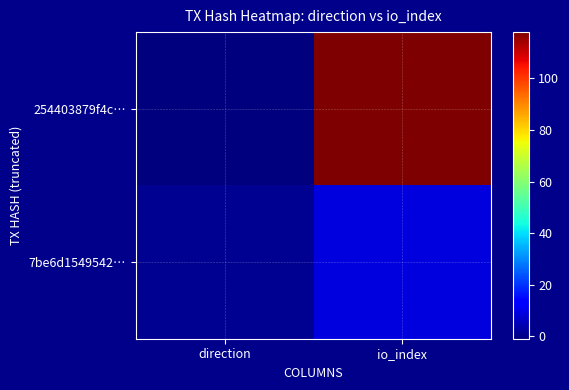

At io_index, list the series in order from smallest to largest.

7be6d1549542…, 254403879f4c…